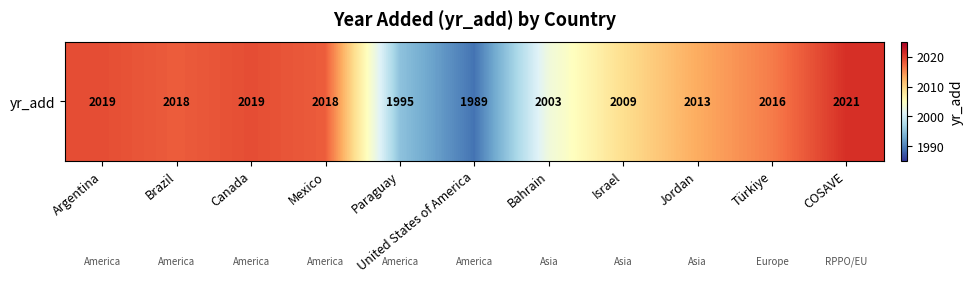

What is the difference between the maximum and second lowest values?

26